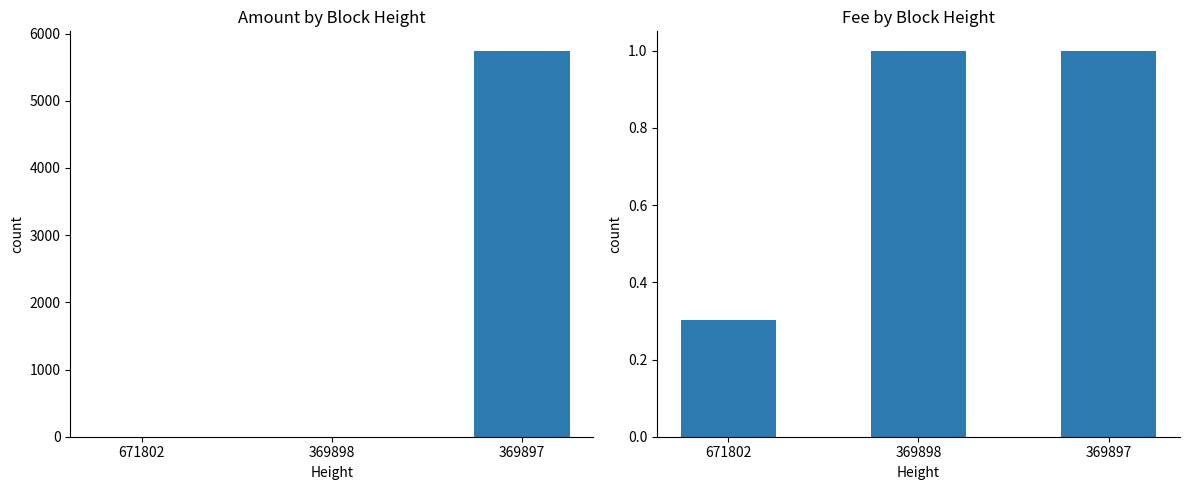

How many data points in Amount are above 0?

2